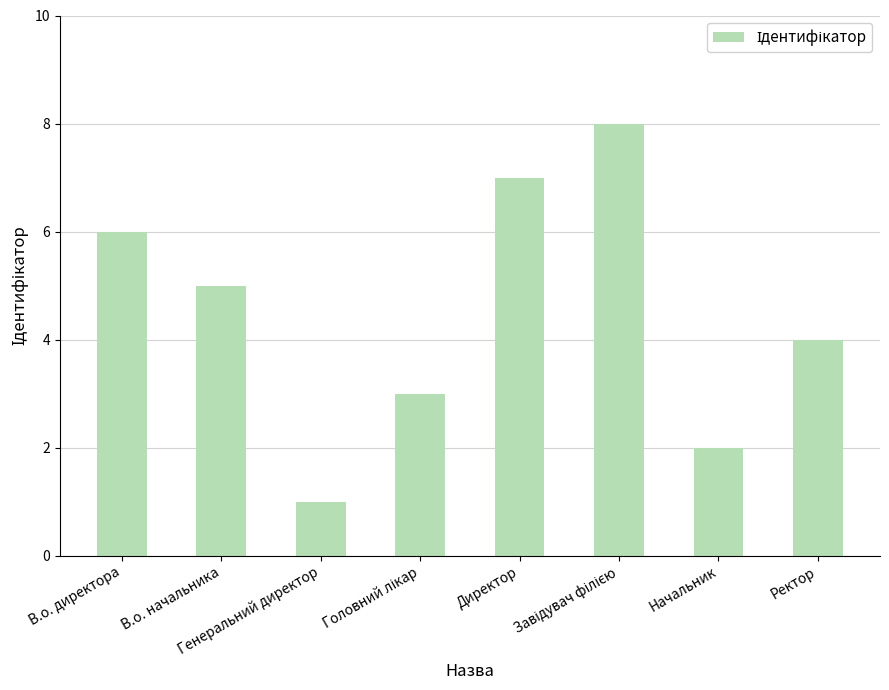

How many values are below 5?

4